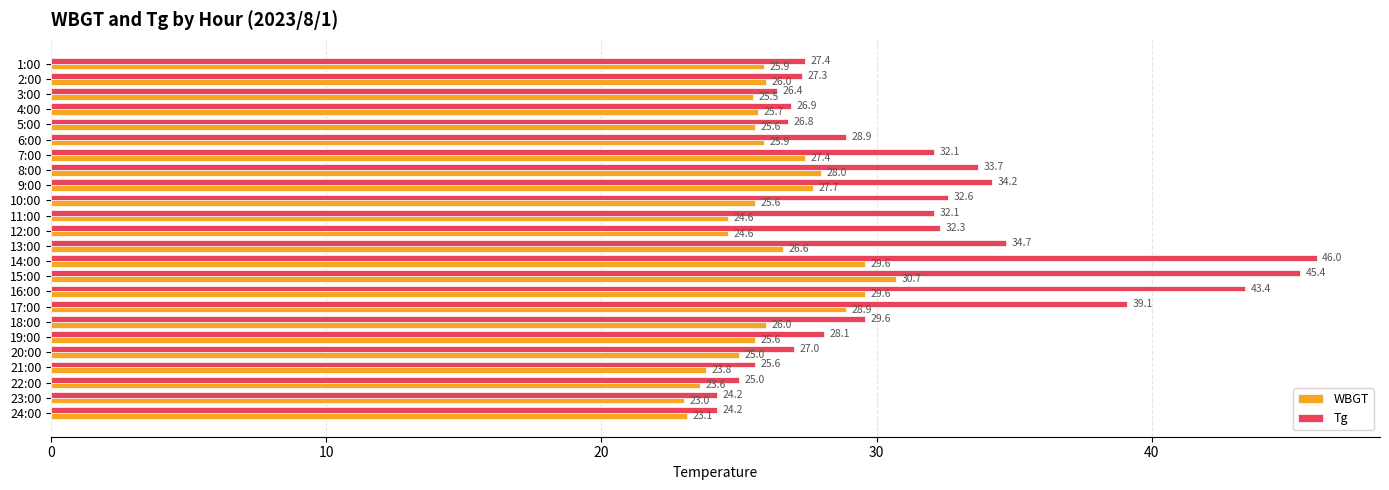

What is the spread (max minus min) of values at 22:00?

1.4